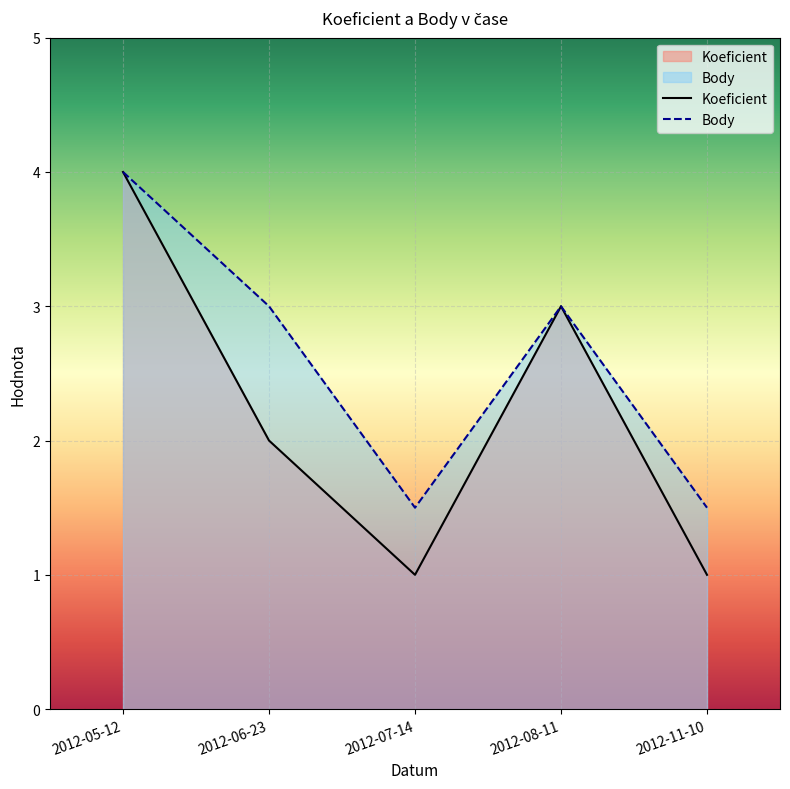

What is the value of the Koeficient point at the 5th from the left?

1.0